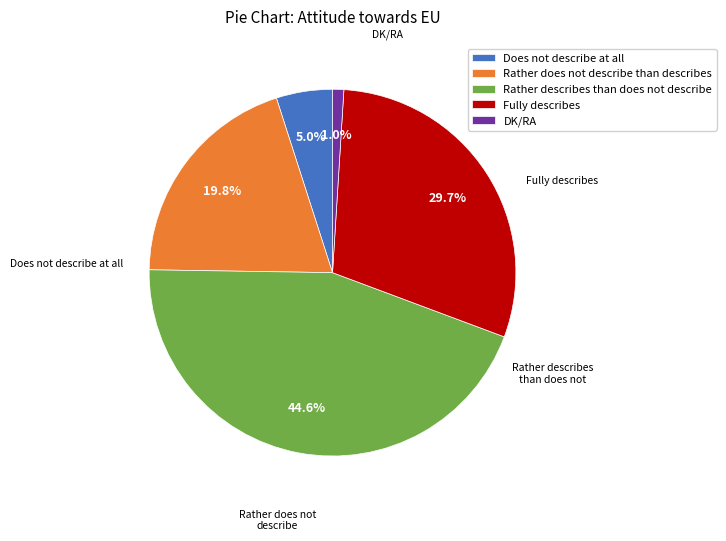

What is the smallest slice in the pie chart?

DK/RA